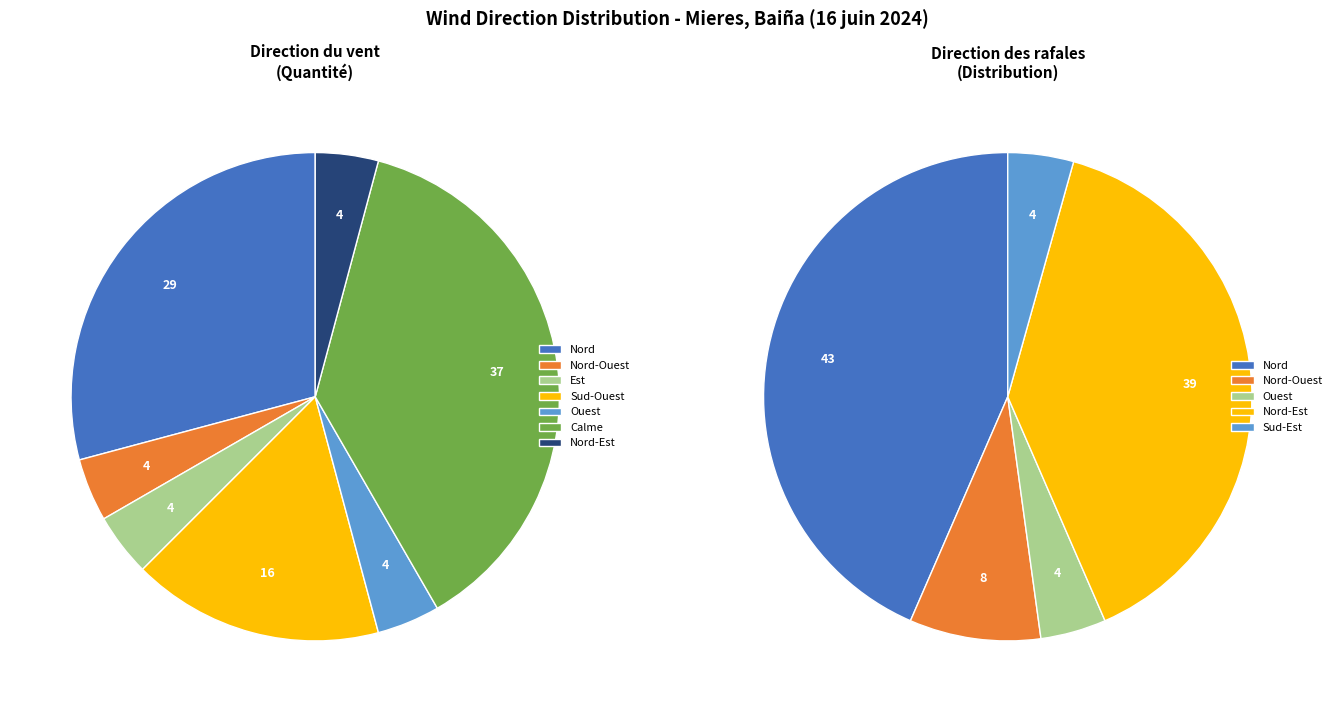

The Sud-Est slice represents 0% of the pie. True or false?

True